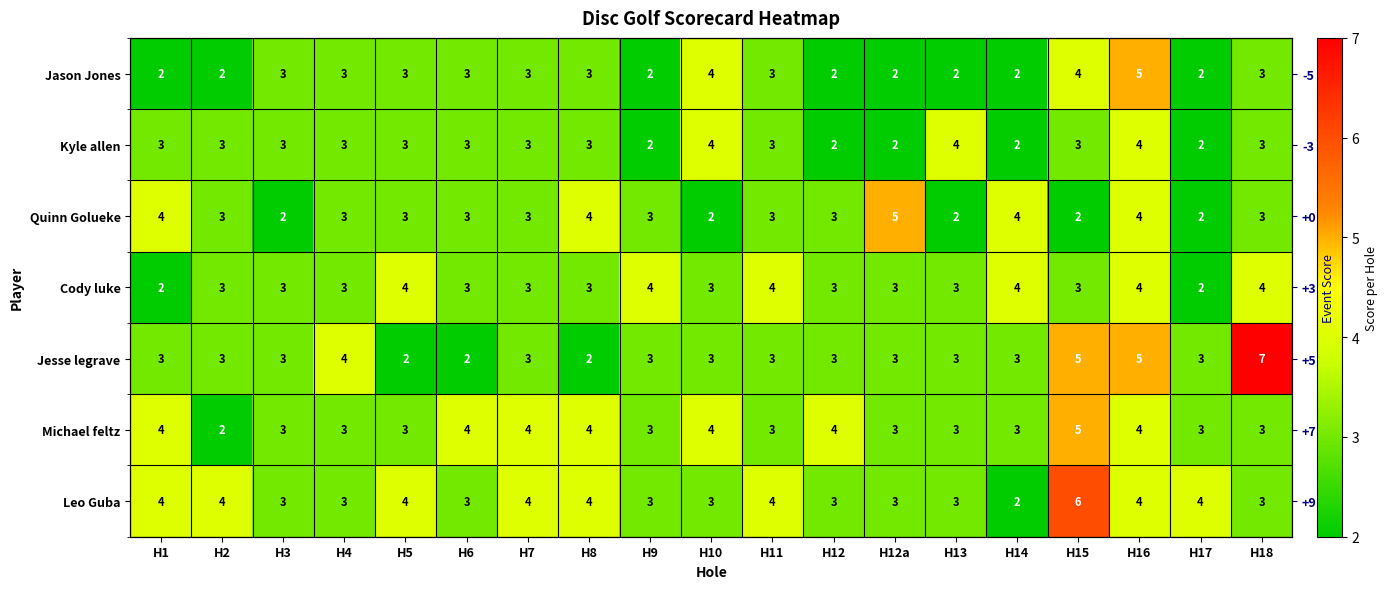

What is the difference between the maximum and minimum values in the Leo Guba series?

4